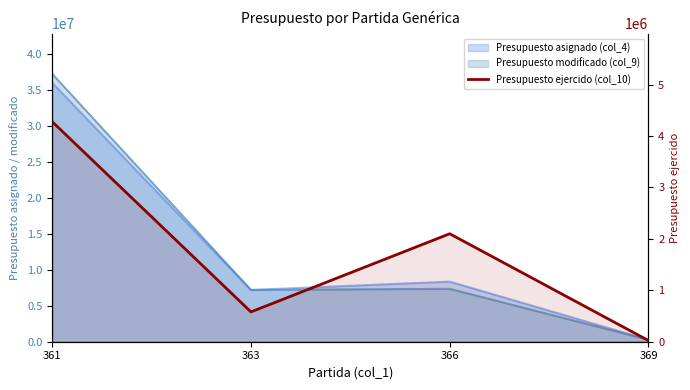

True or false: the data shows 580000.0 at 363.

True